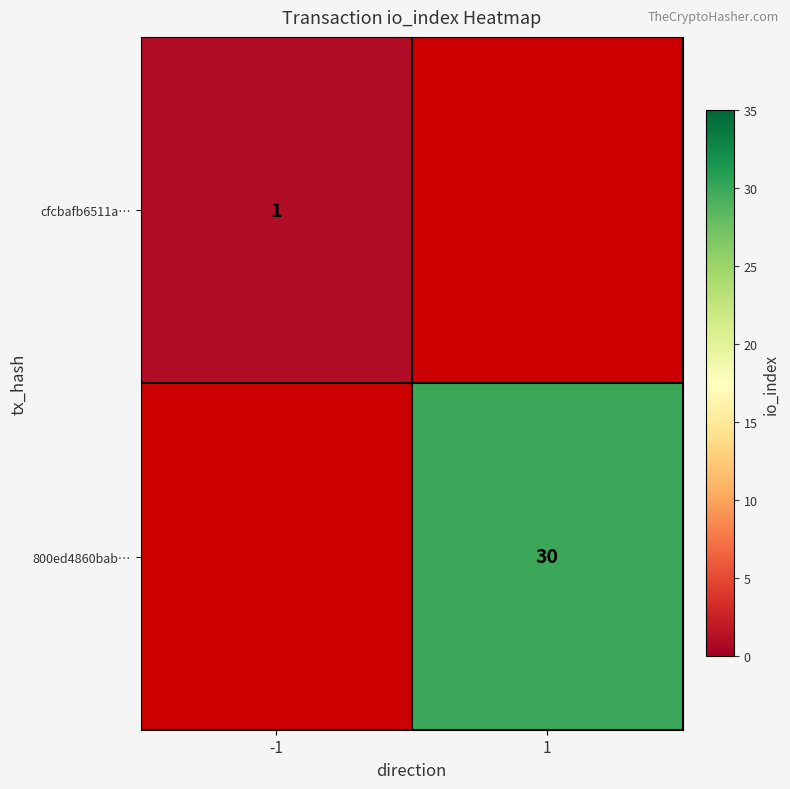

What is the maximum value shown in the chart?

30.0